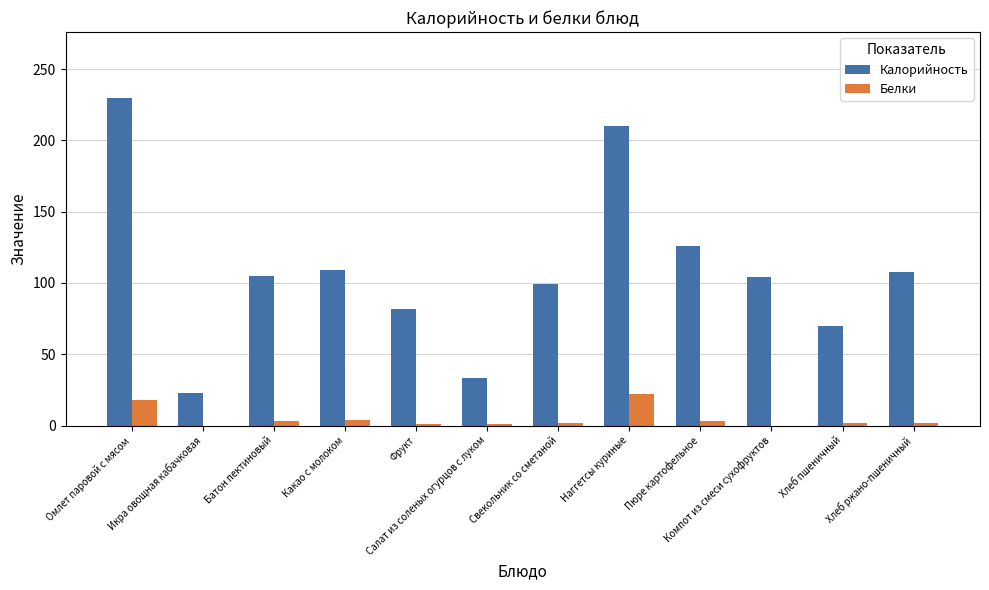

What is the greatest value displayed?

230